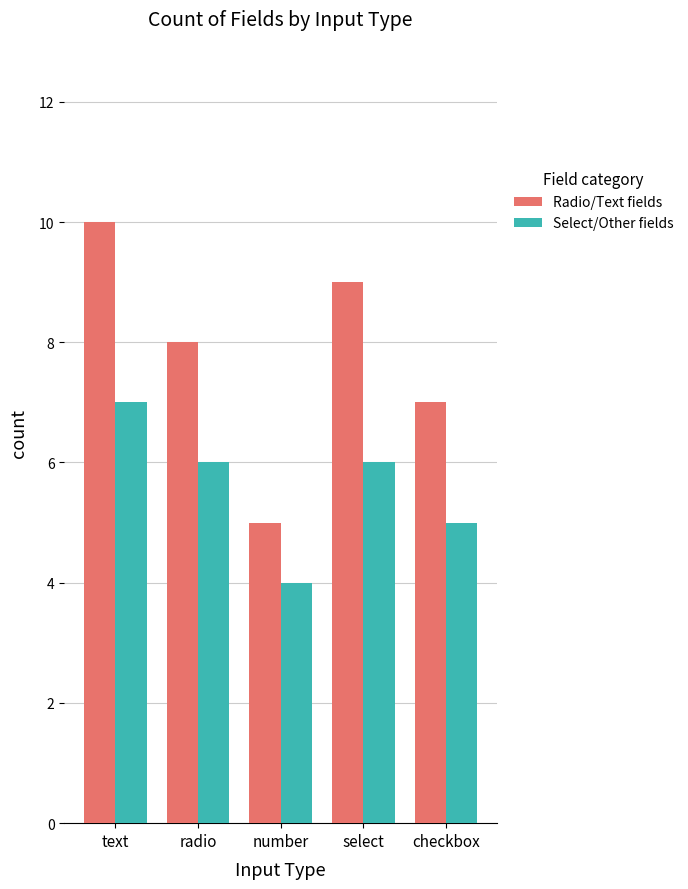

Reading left to right, list all the values displayed in this chart.

Radio/Text fields: text=10	radio=8	number=5	select=9	checkbox=7
Select/Other fields: text=7	radio=6	number=4	select=6	checkbox=5